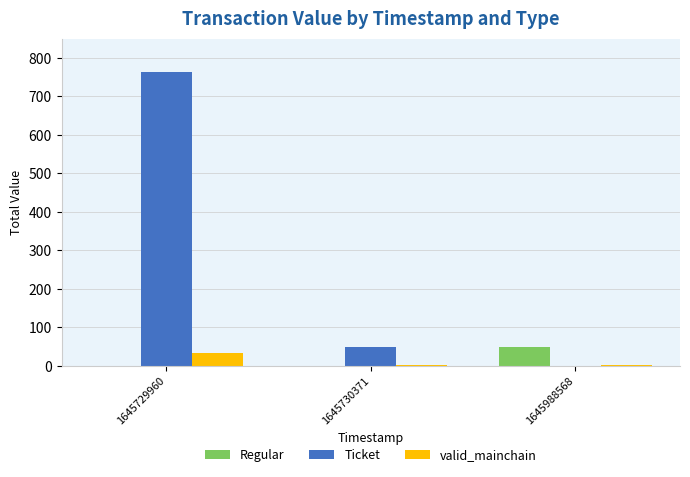

At which category is the sum across all series the highest?

1645729960